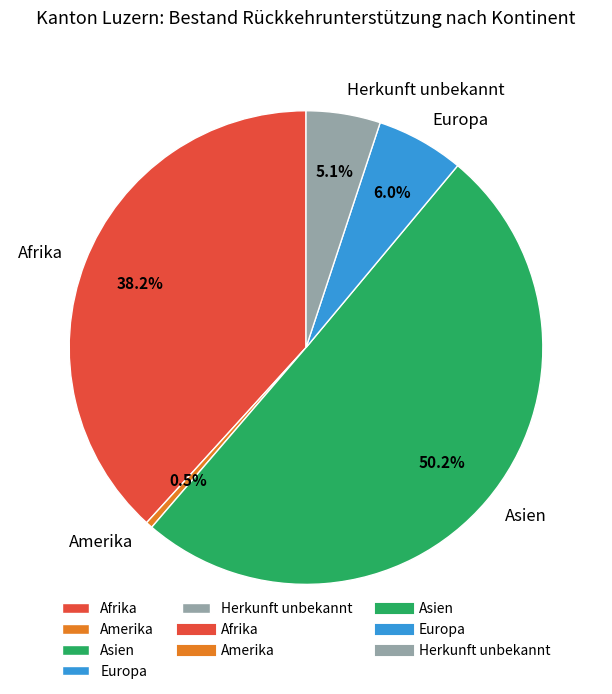

Is it true that Afrika is 38% of the pie?

True